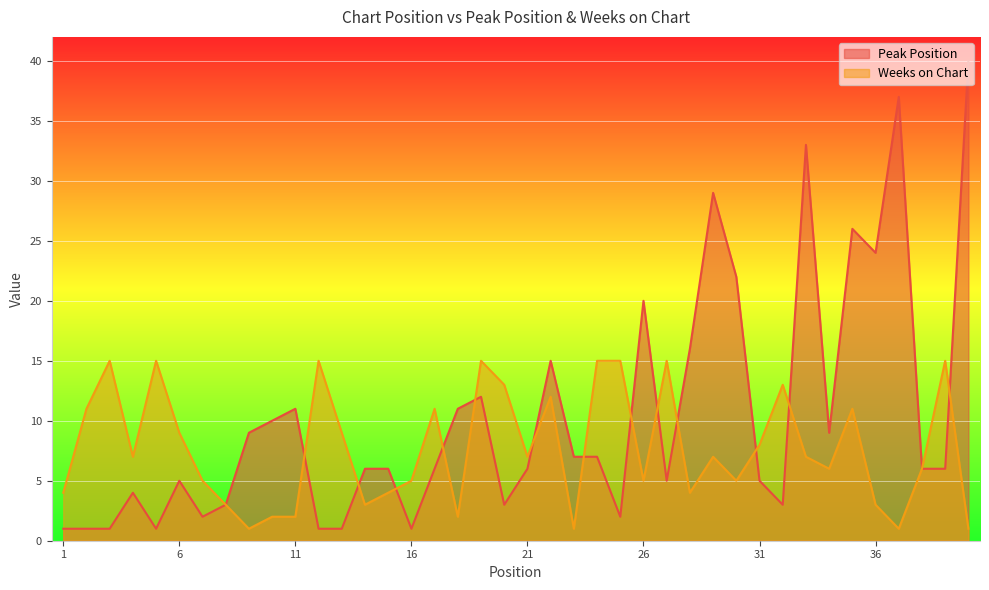

List the labels in order of Peak Position value, largest first.

40, 37, 33, 29, 35, 36, 30, 26, 28, 22, 19, 11, 18, 10, 9, 34, 23, 24, 14, 15, 17, 21, 38, 39, 6, 27, 31, 4, 8, 20, 32, 7, 25, 1, 2, 3, 5, 12, 13, 16